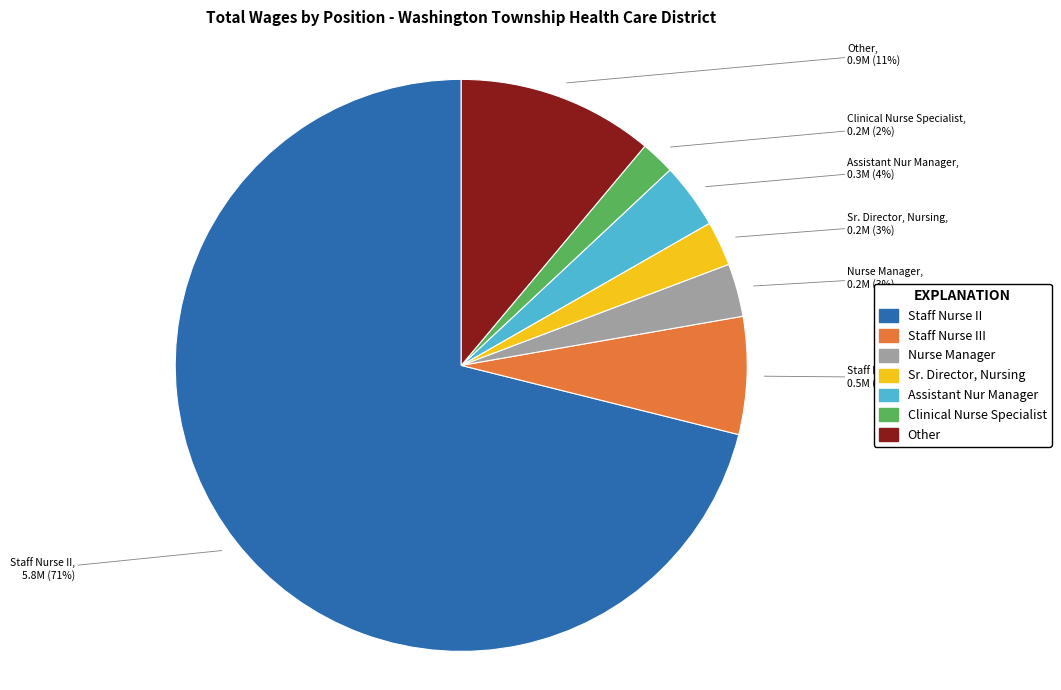

Is there a majority slice in this chart?

Yes